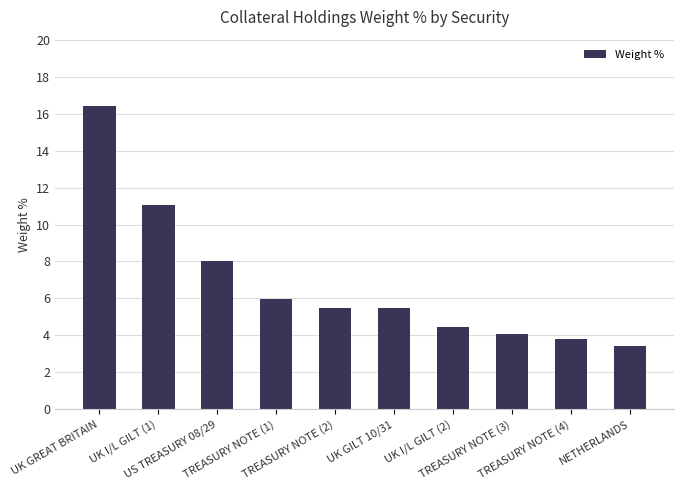

Are the bars grouped side by side (vs. stacked)?

No